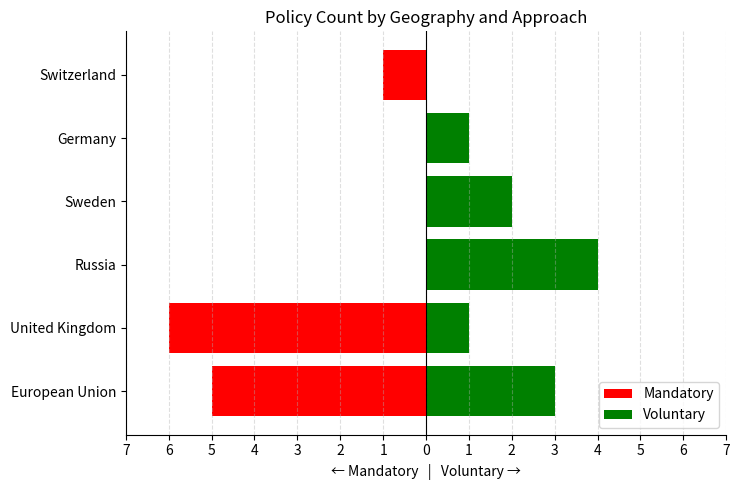

What is the difference between the maximum and minimum values in the Mandatory series?

6